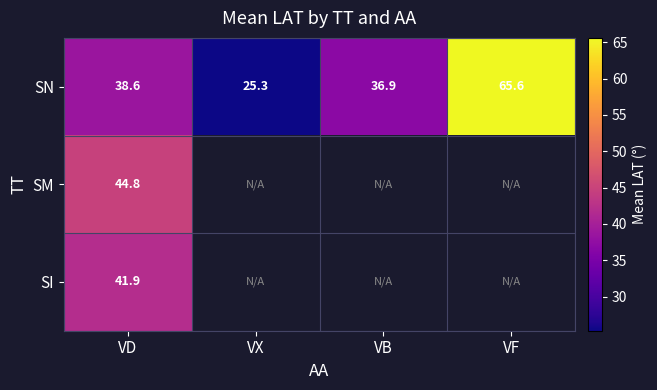

What value does the SN series have at VF?

65.6